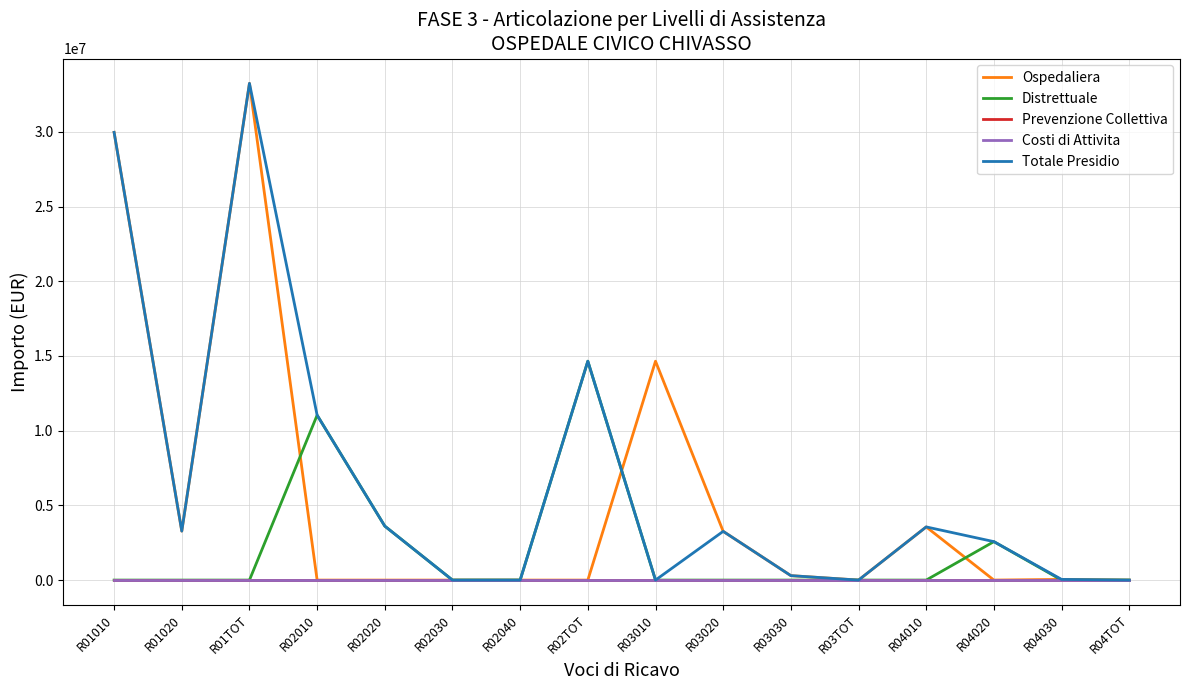

Does the chart display data point markers on the line(s)?

No